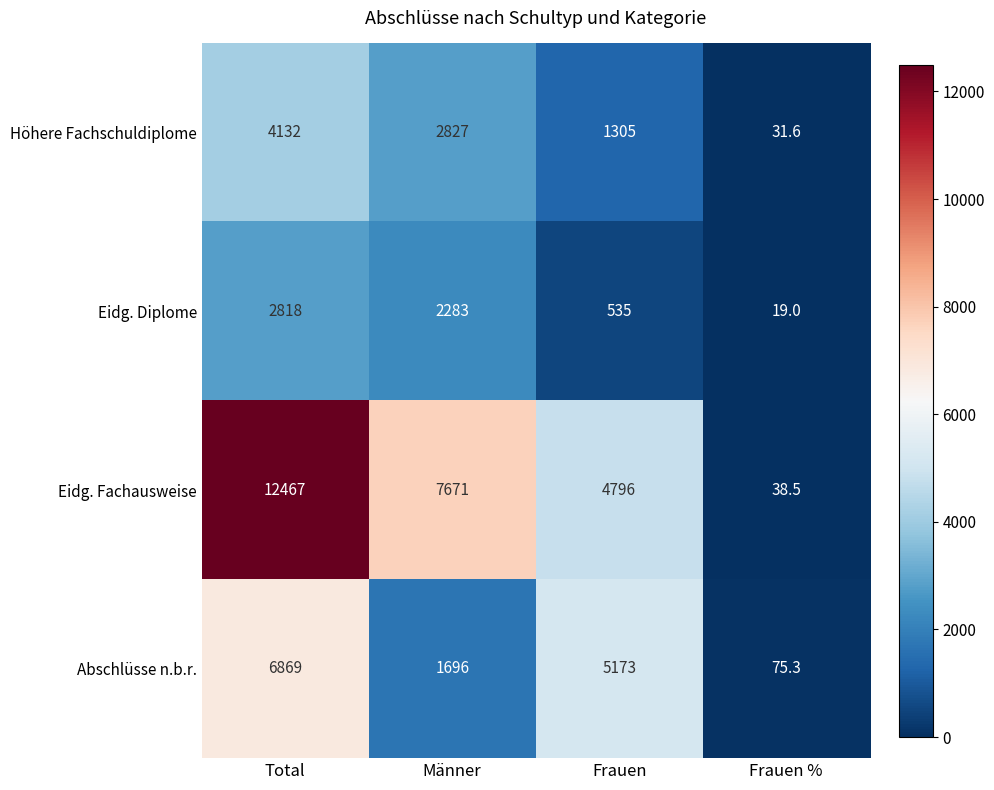

Which series has the largest range (max minus min)?

Eidg. Fachausweise